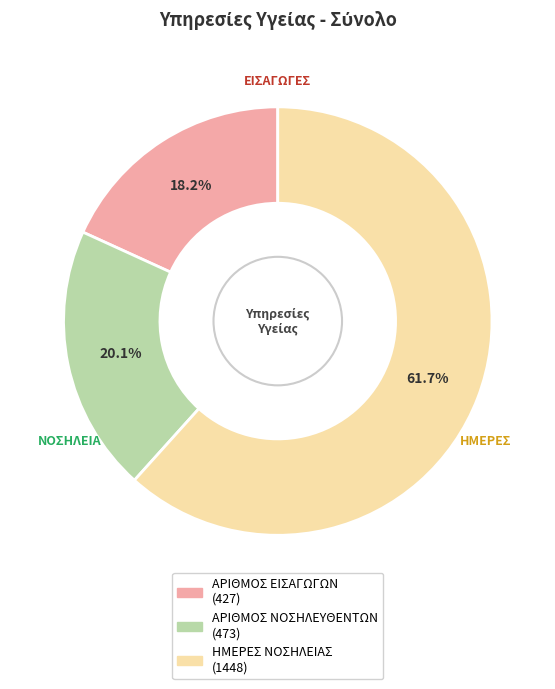

Does any single category account for the majority?

Yes